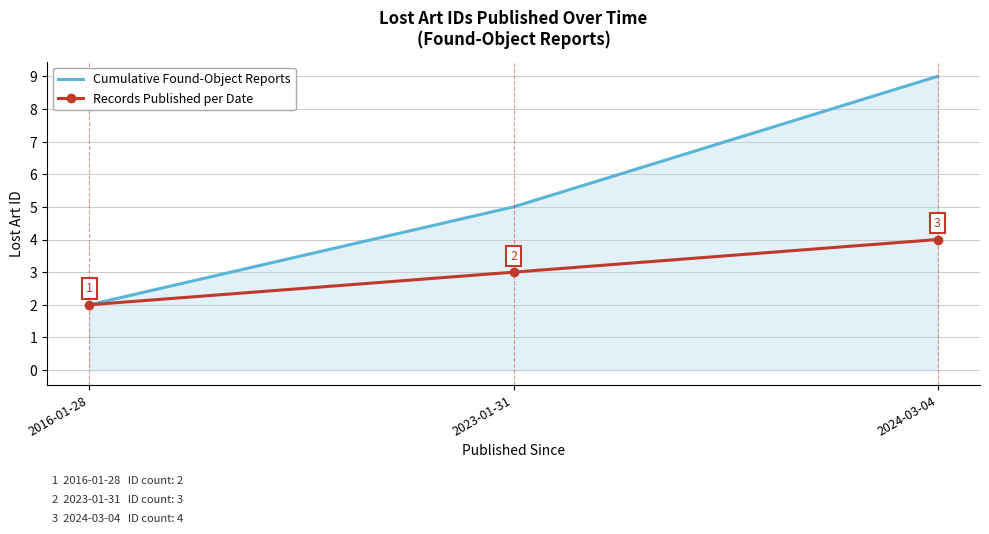

What is the minimum value for Records Published per Date?

2